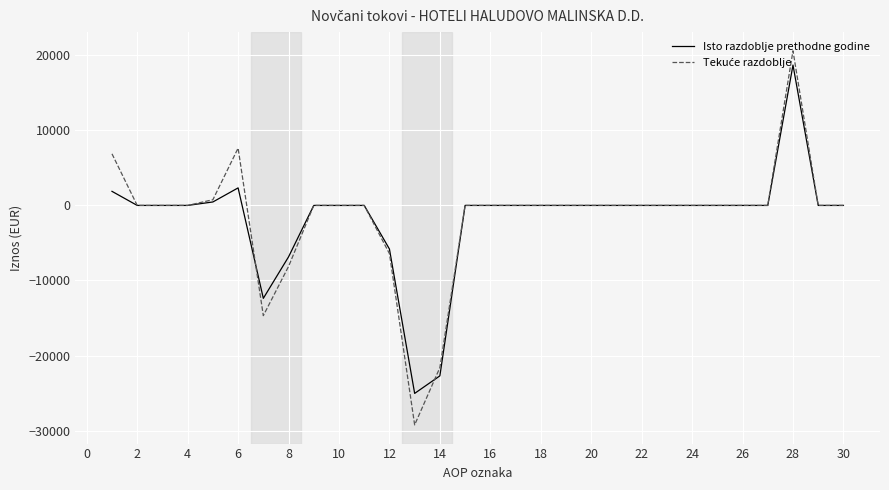

What is the lowest value of the Isto razdoblje prethodne godine series?

-25046